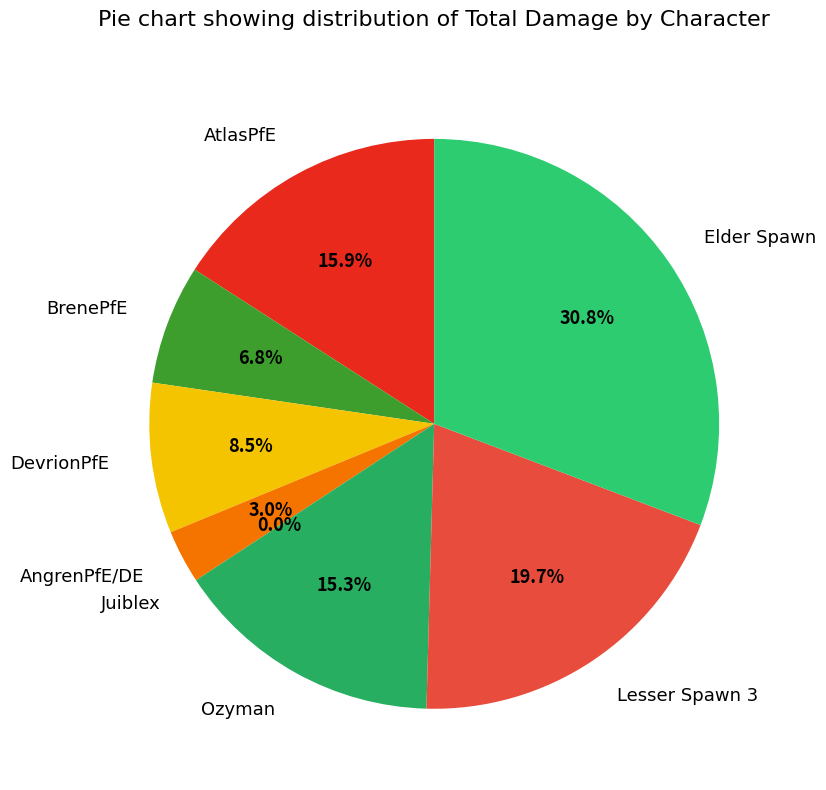

What portion of the pie excludes BrenePfE?

93.2%